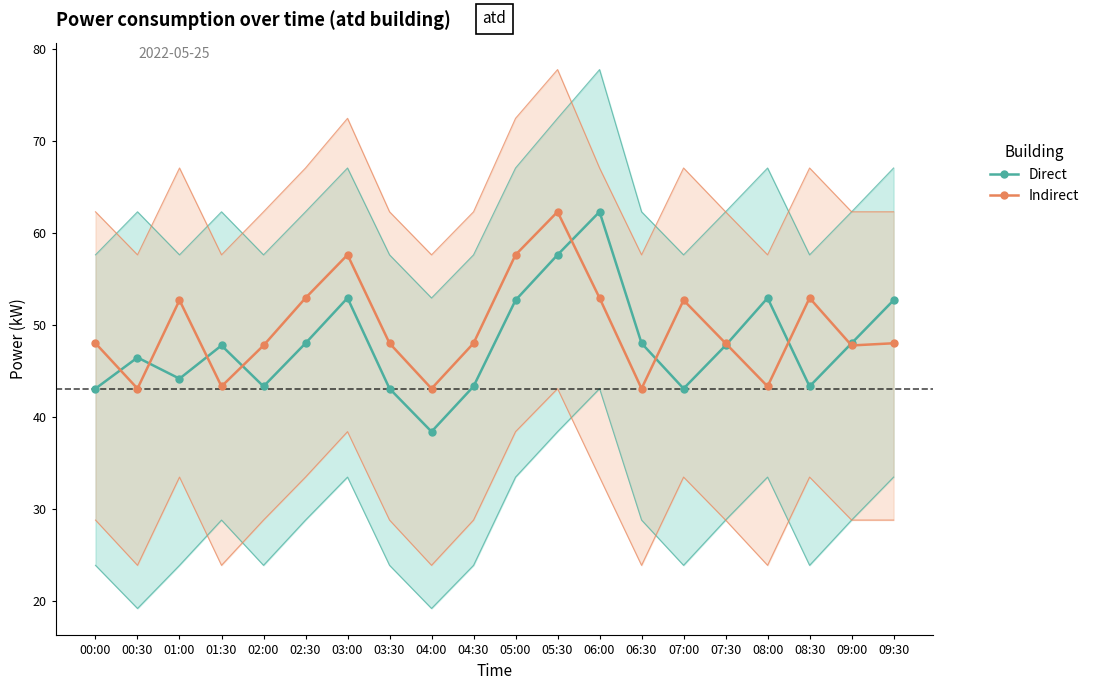

How many lines are shown in the chart?

2